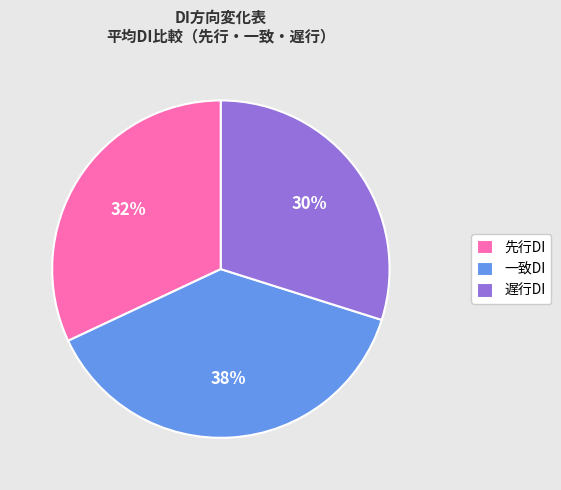

How many slices are in this pie chart?

3